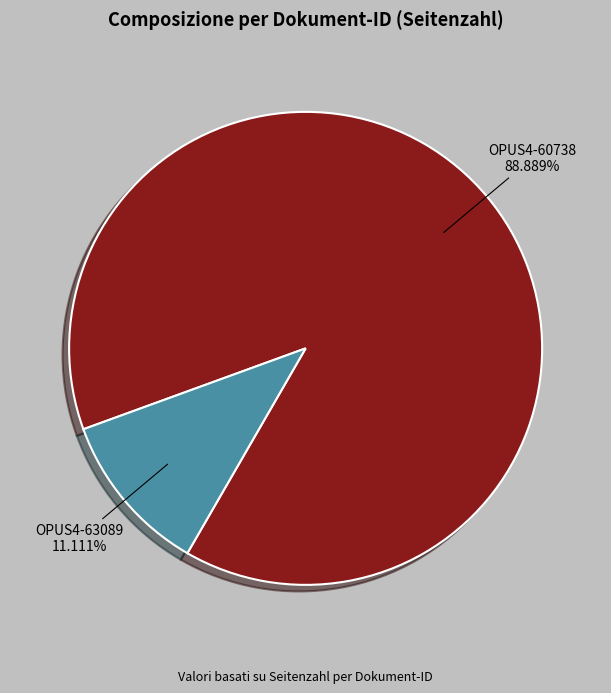

True or false: OPUS4-60738 accounts for 89% of the total.

True